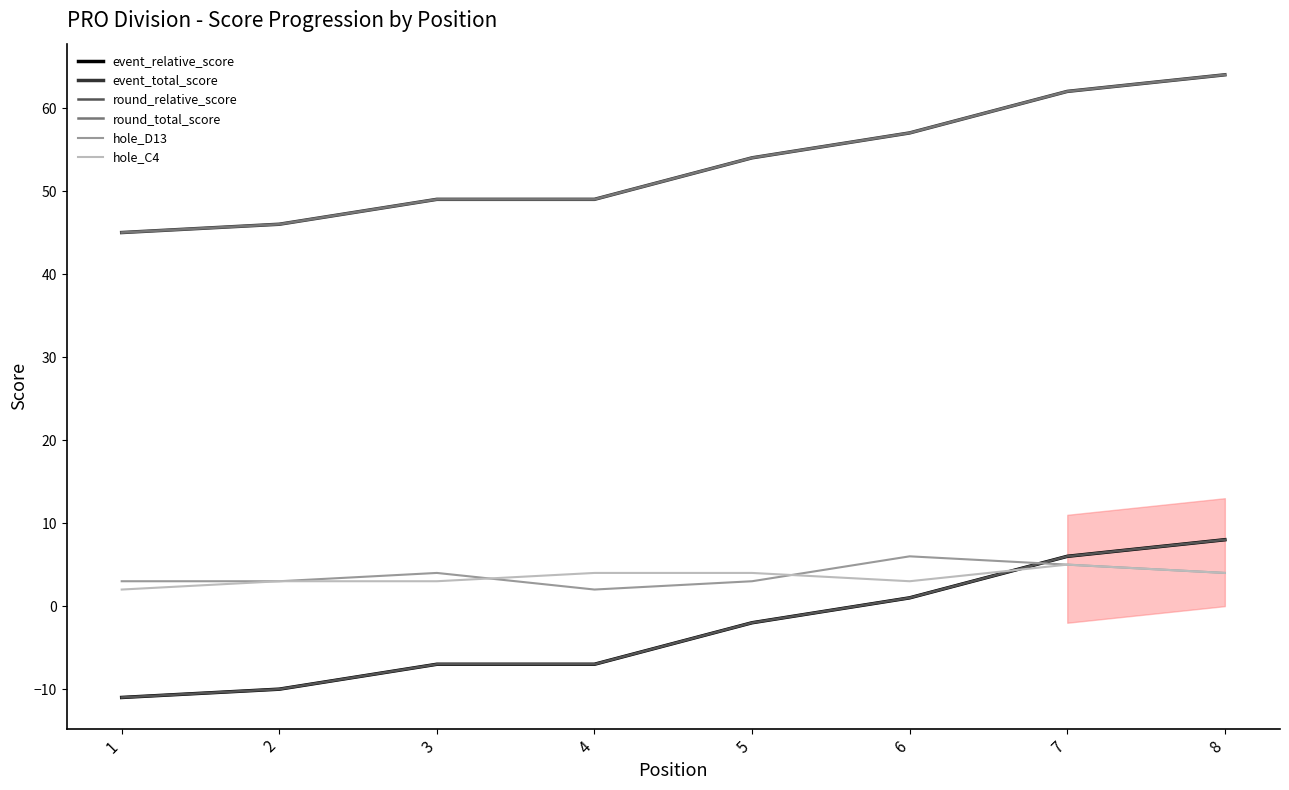

Read the hole_C4 value at 7.

5